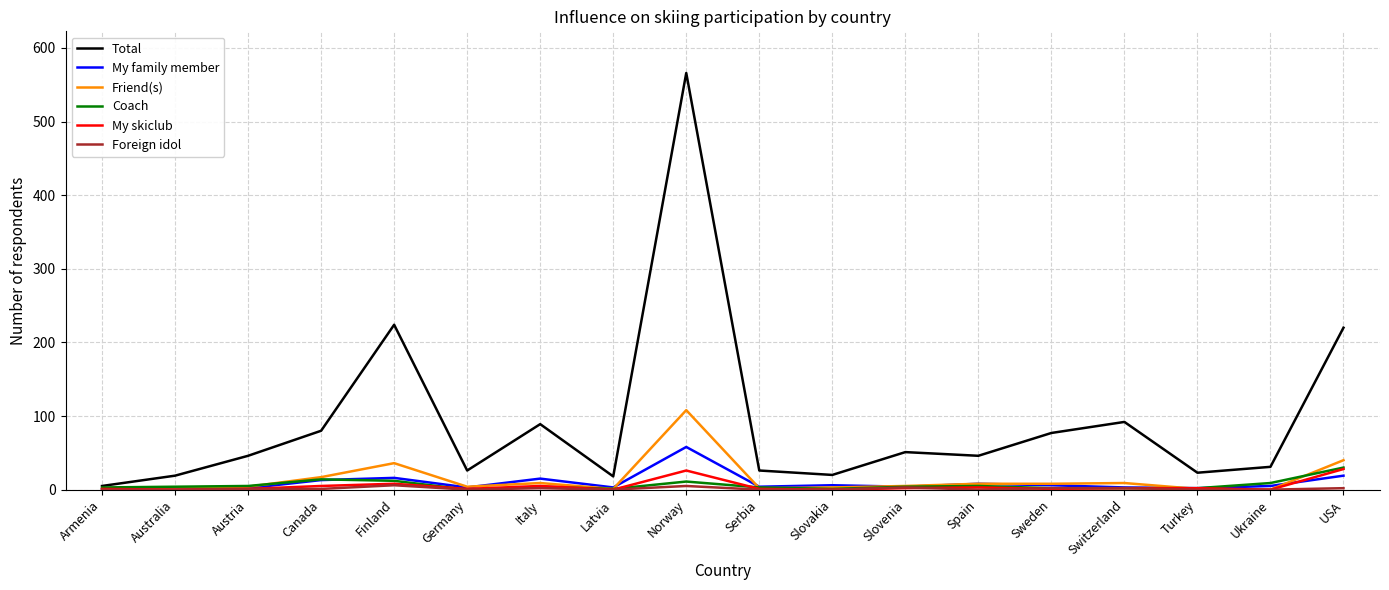

What is the total value across all series at Switzerland?

110